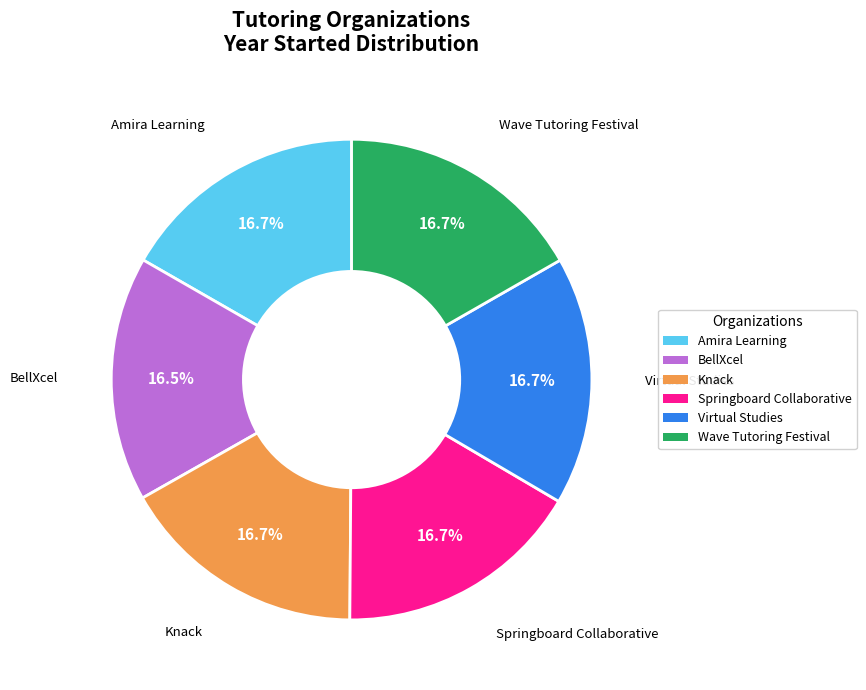

What is the ratio of the value at Amira Learning to the value at Wave Tutoring Festival?

1.0